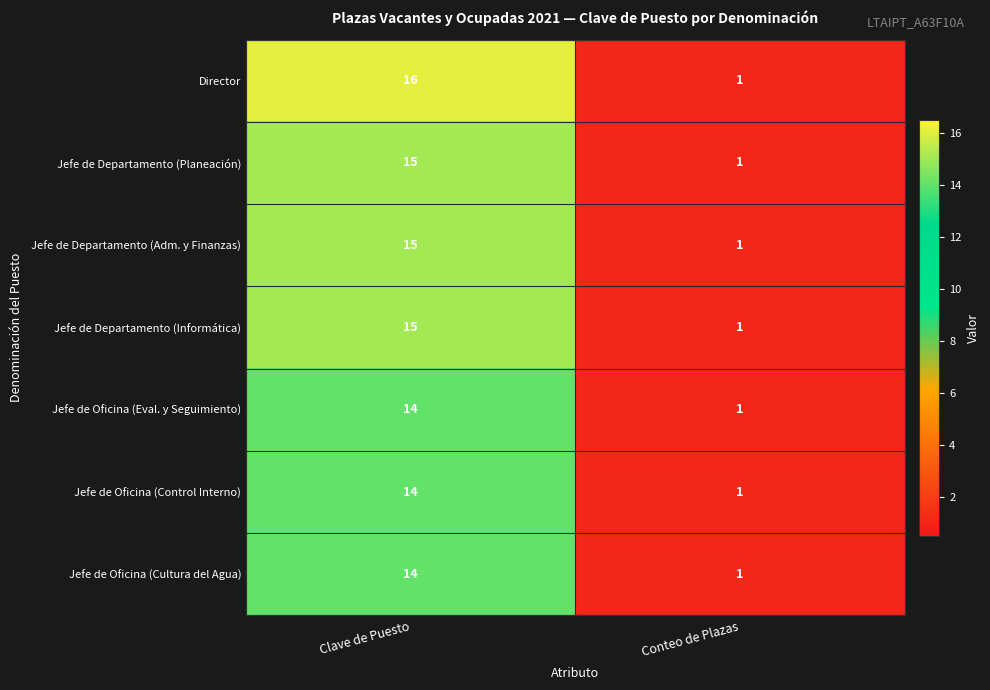

Reading left to right, extract all data points from this chart.

Director: Clave de Puesto=16	Conteo de Plazas=1
Jefe de Departamento (Planeación): Clave de Puesto=15	Conteo de Plazas=1
Jefe de Departamento (Adm. y Finanzas): Clave de Puesto=15	Conteo de Plazas=1
Jefe de Departamento (Informática): Clave de Puesto=15	Conteo de Plazas=1
Jefe de Oficina (Eval. y Seguimiento): Clave de Puesto=14	Conteo de Plazas=1
Jefe de Oficina (Control Interno): Clave de Puesto=14	Conteo de Plazas=1
Jefe de Oficina (Cultura del Agua): Clave de Puesto=14	Conteo de Plazas=1